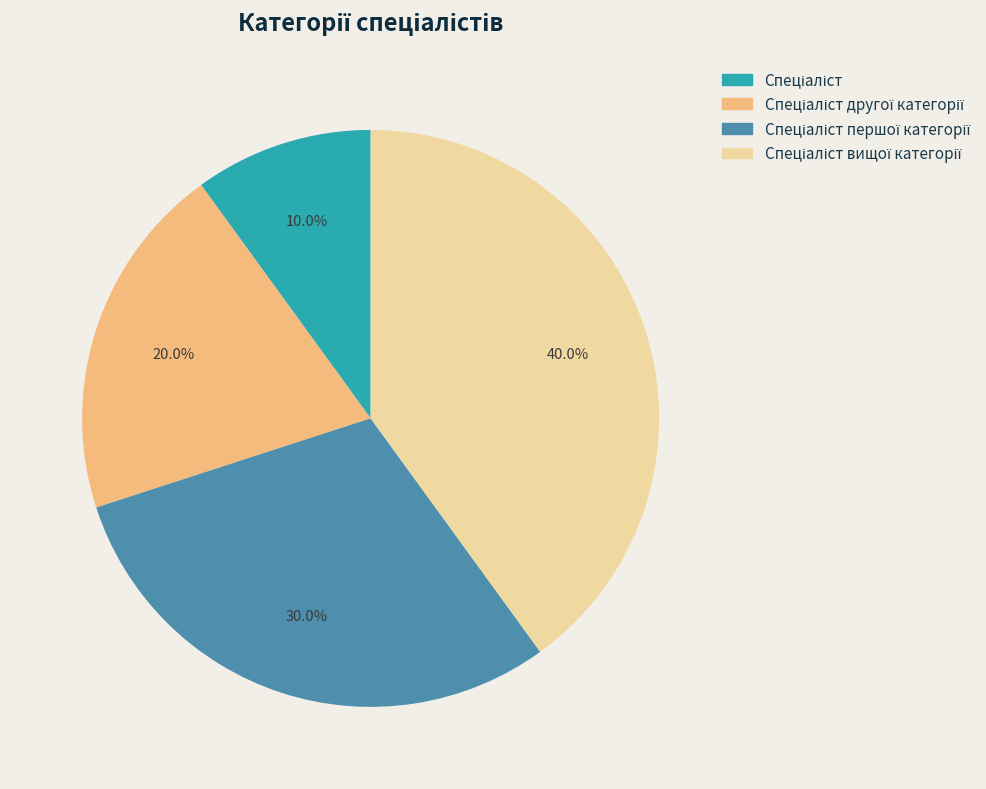

Is there a majority slice in this chart?

No